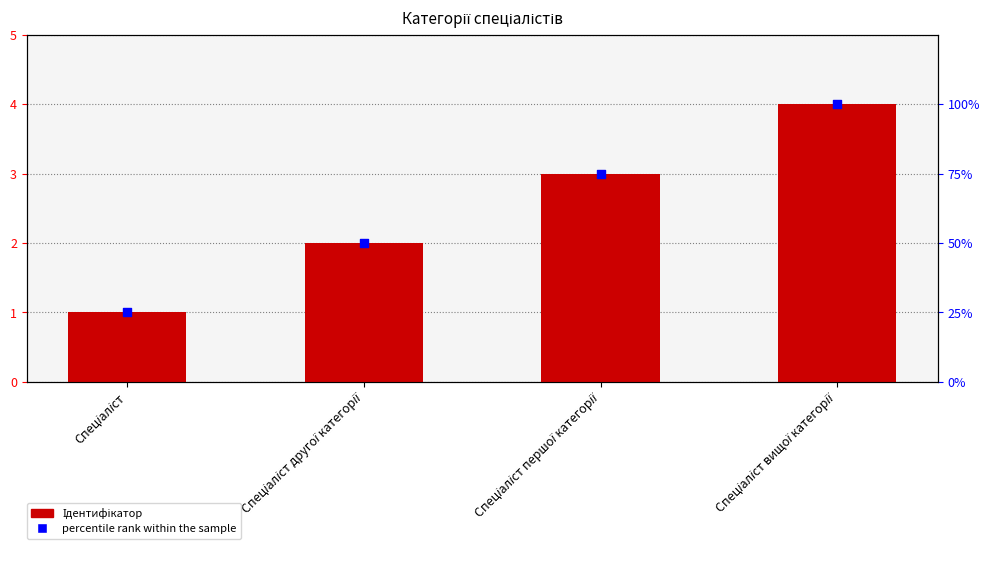

At how many categories does at least one series exceed 48?

3